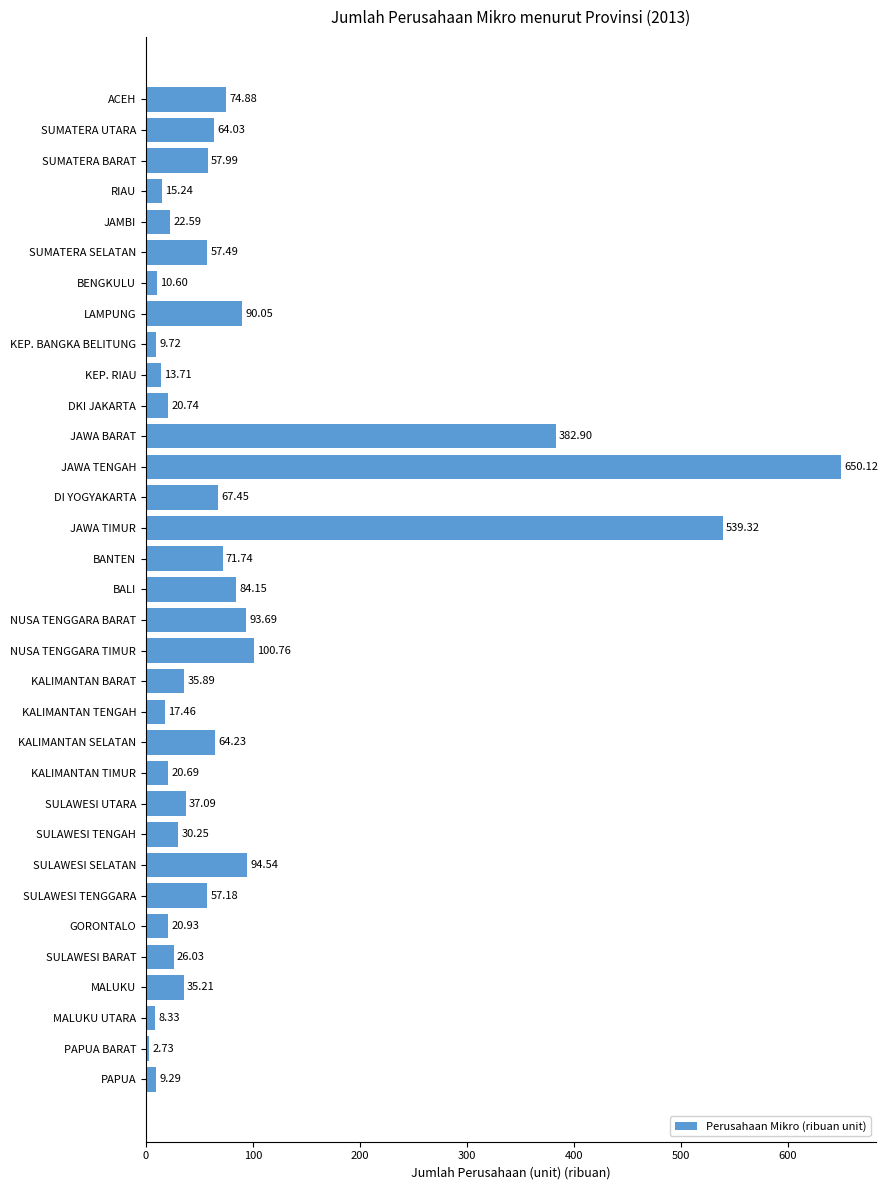

Which category has the highest value across all series?

JAWA TENGAH